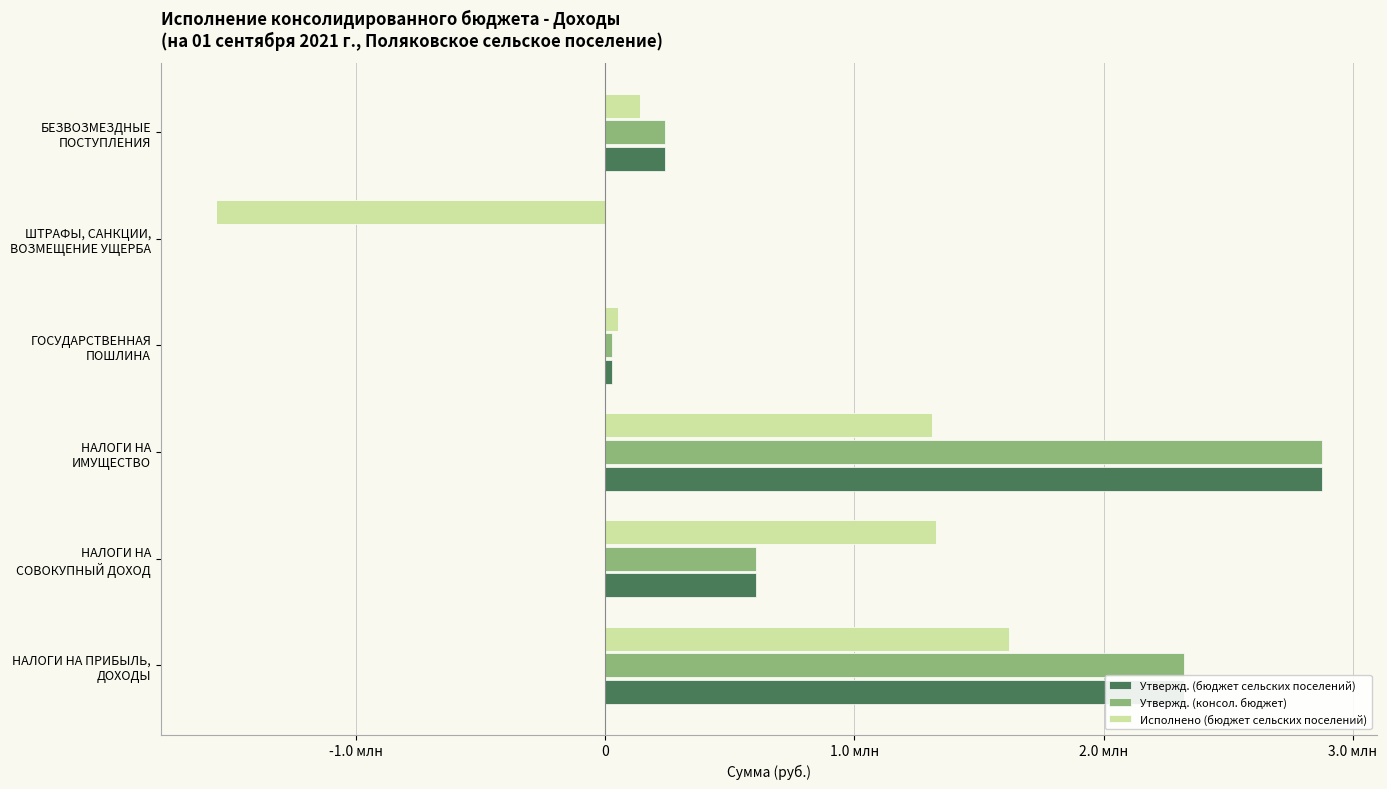

Are the bars horizontal?

Yes